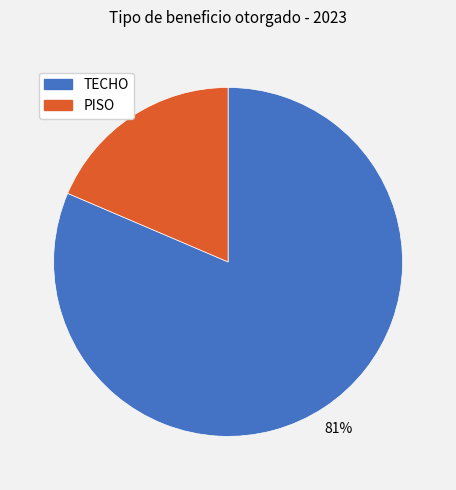

Is there a majority slice in this chart?

Yes